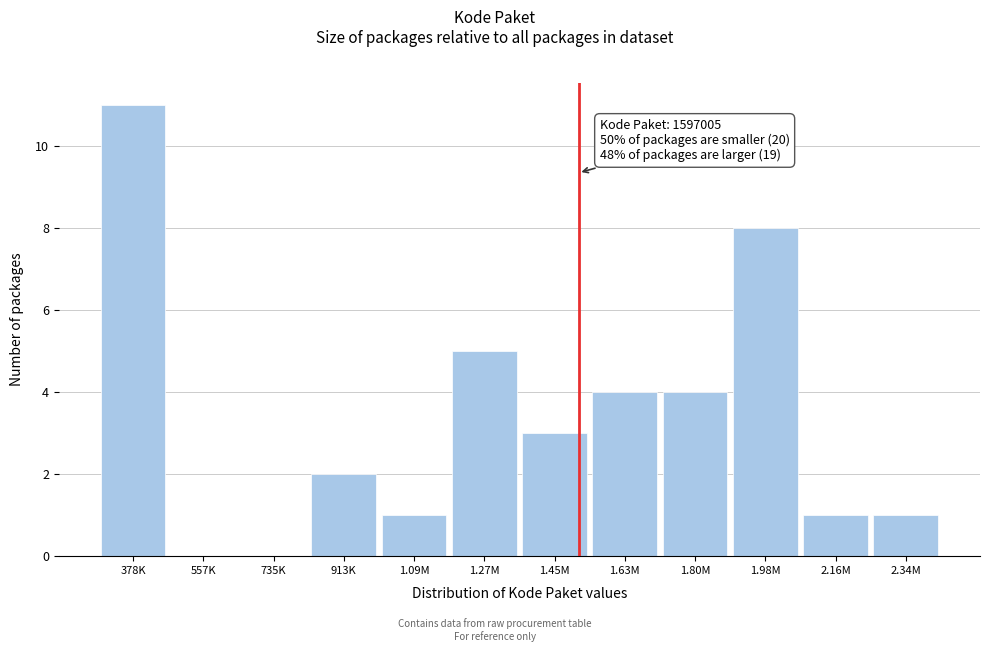

Reading left to right, transcribe all the data shown in this chart.

378K=11	557K=0	735K=0	913K=2	1.09M=1	1.27M=5	1.45M=3	1.63M=4	1.80M=4	1.98M=8	2.16M=1	2.34M=1